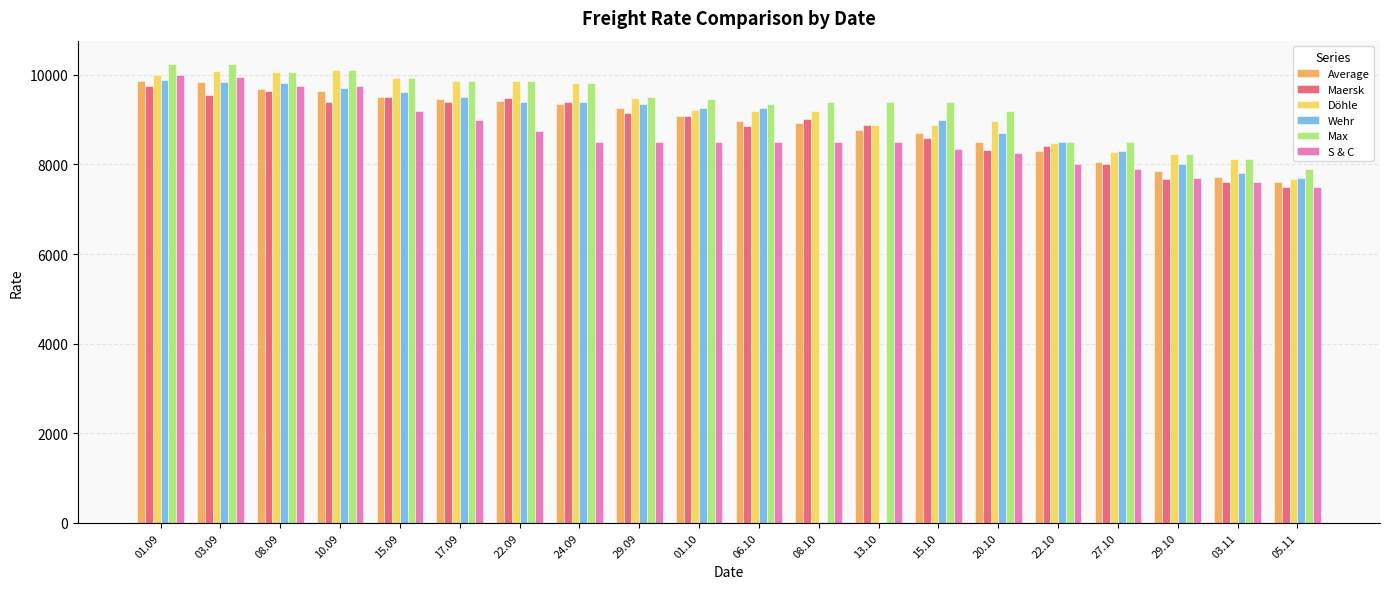

What is the maximum value shown in the chart?

10250